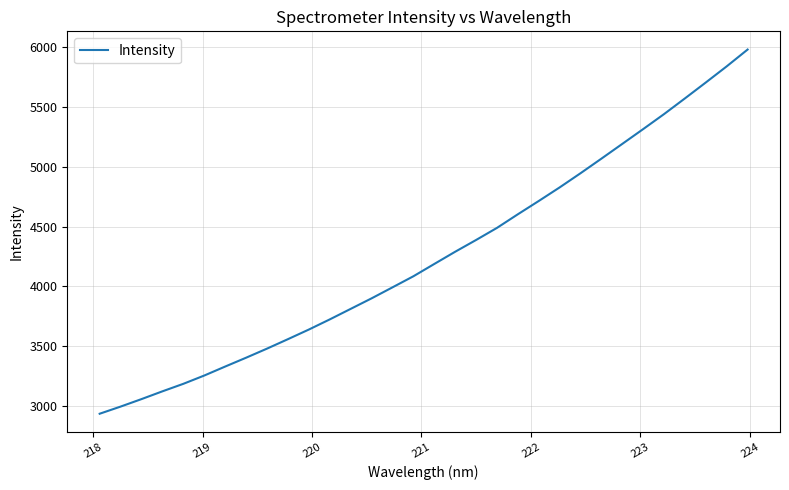

Is this an area chart (filled region under the line)?

No